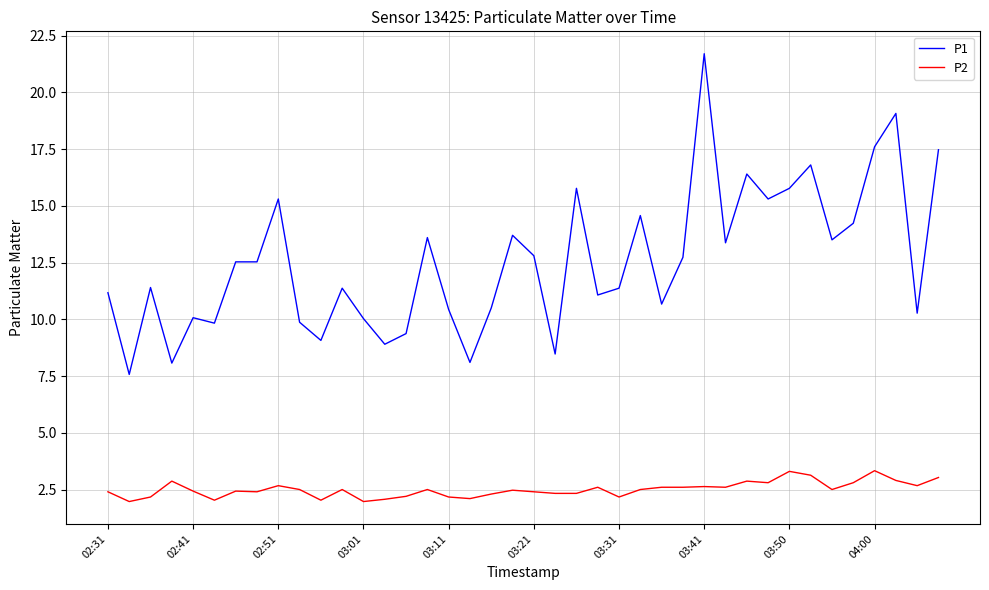

Rank the series by their maximum value, from highest to lowest.

P1, P2